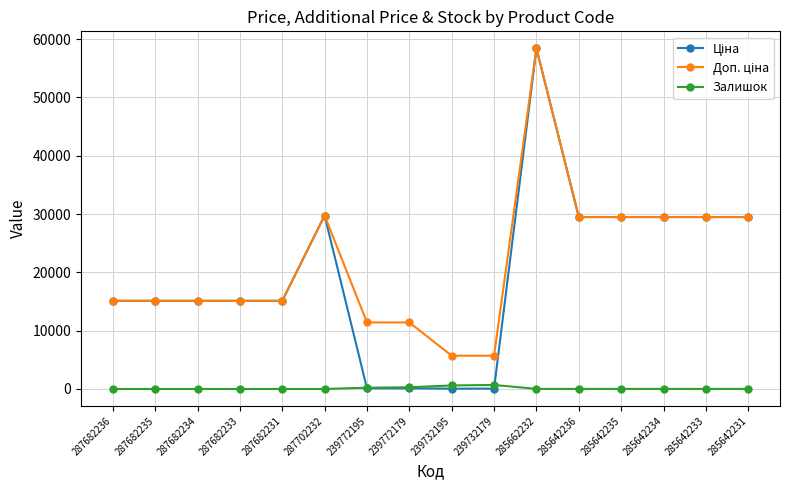

At how many categories does at least one series exceed 27416?

7